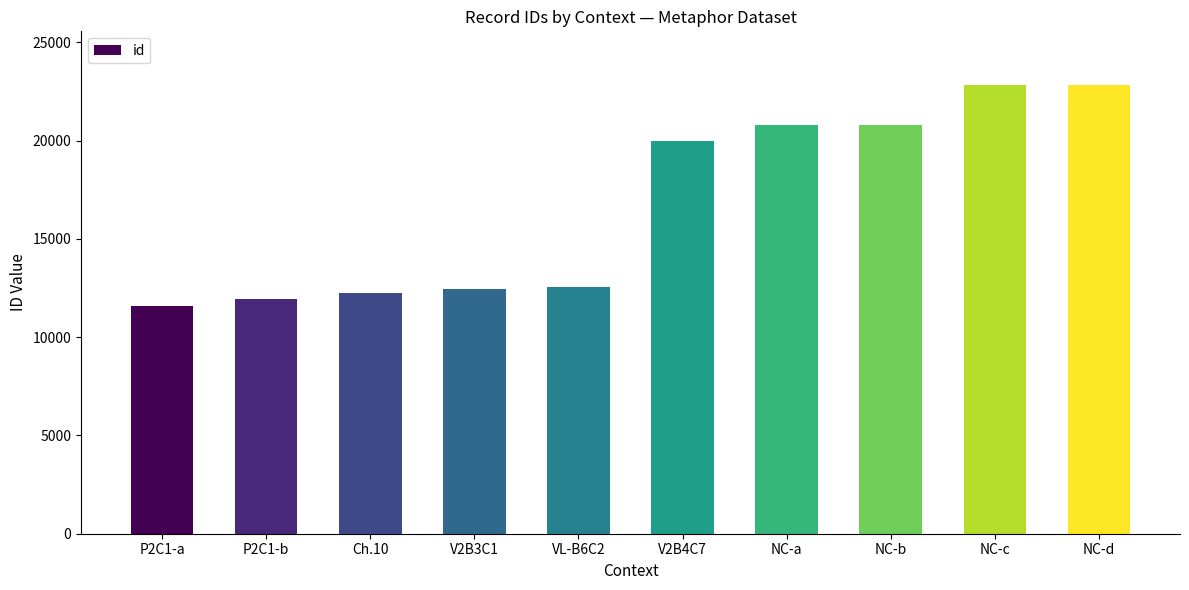

What is the value of the 6th bar from the left?

19967